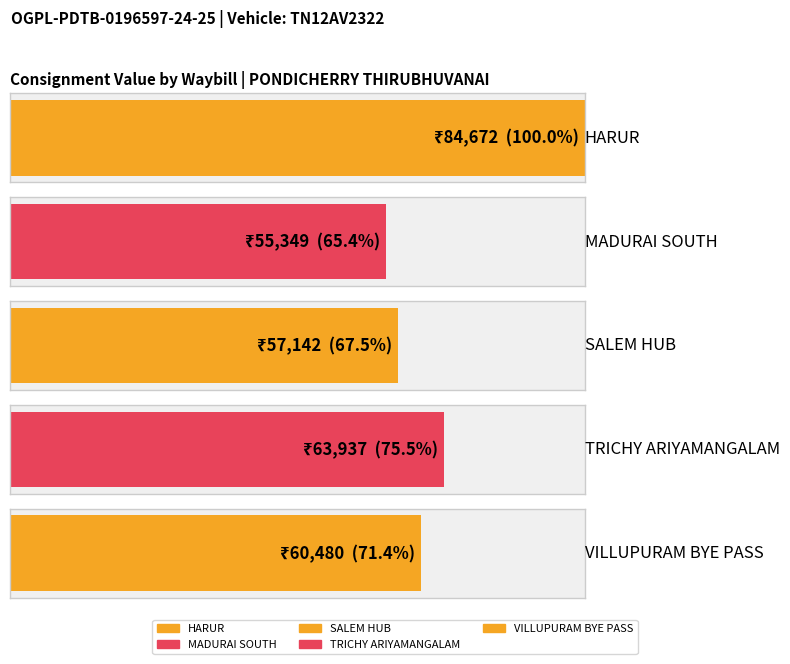

Are the bars grouped side by side (vs. stacked)?

No